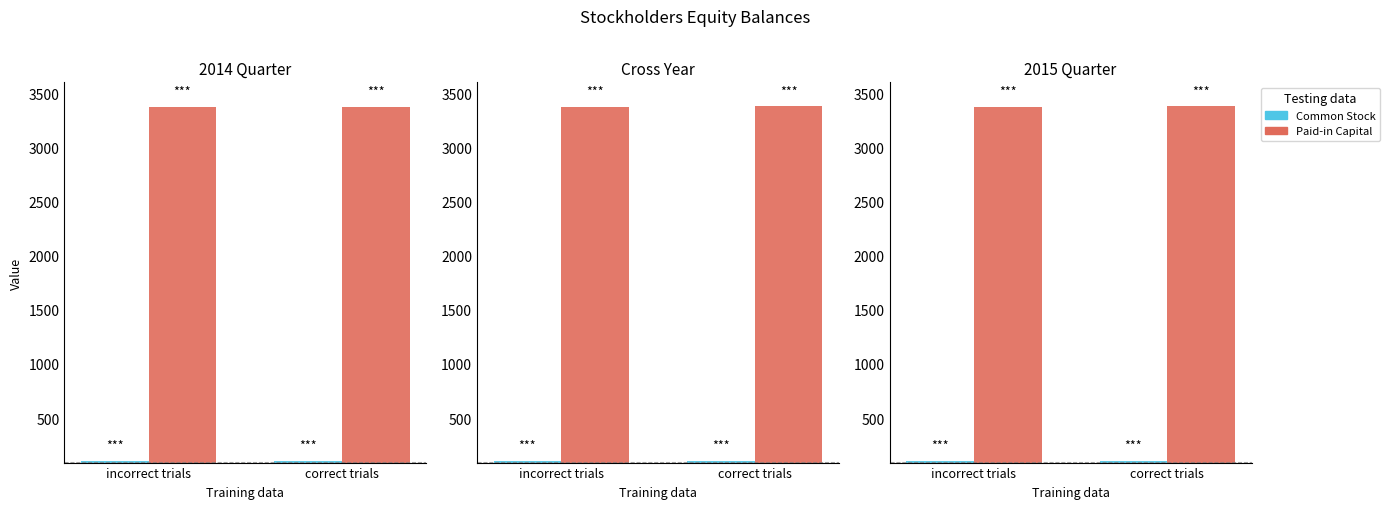

Between incorrect trials and correct trials, which series saw the biggest shift?

Additional Paid-in Capital [Member]